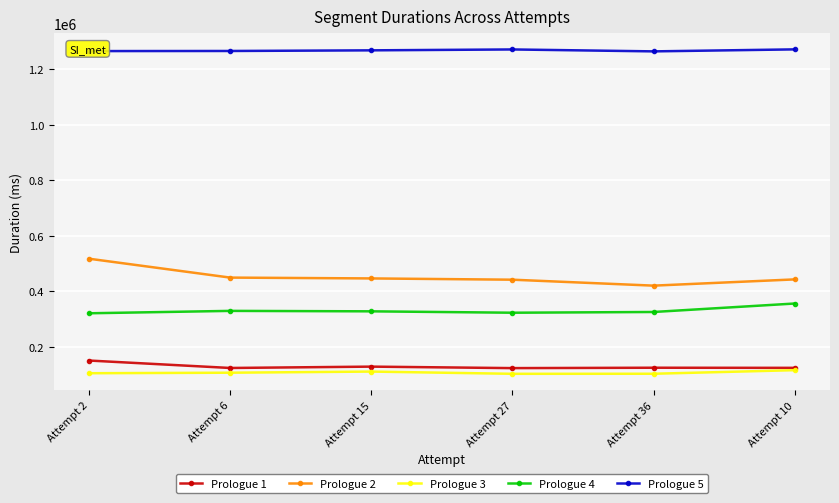

What is the label of the 4th point from the left?

Attempt 27